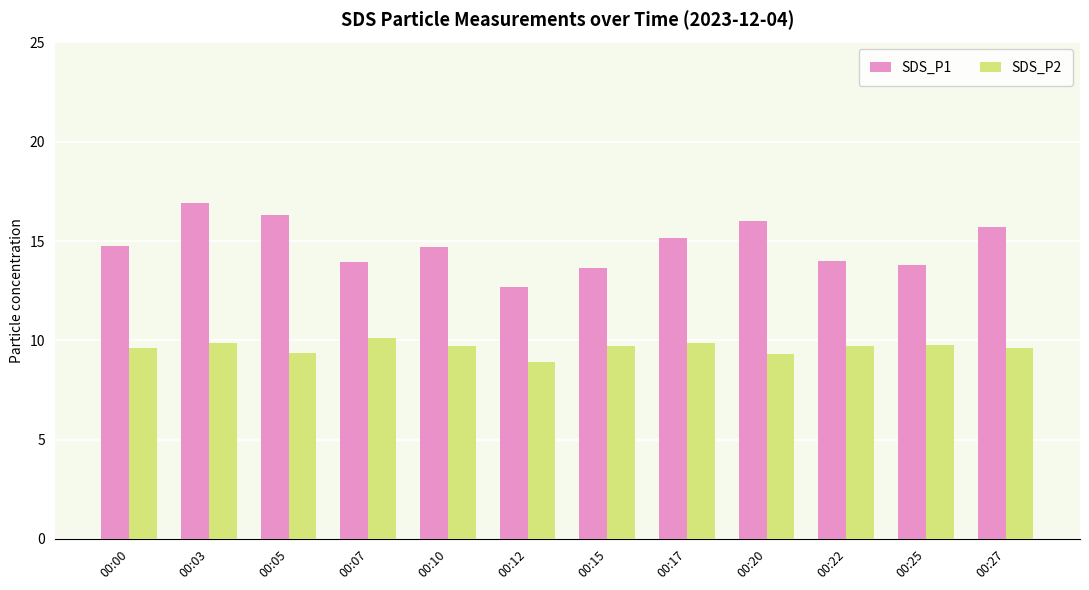

List the series in order of their overall mean, lowest first.

SDS_P2, SDS_P1